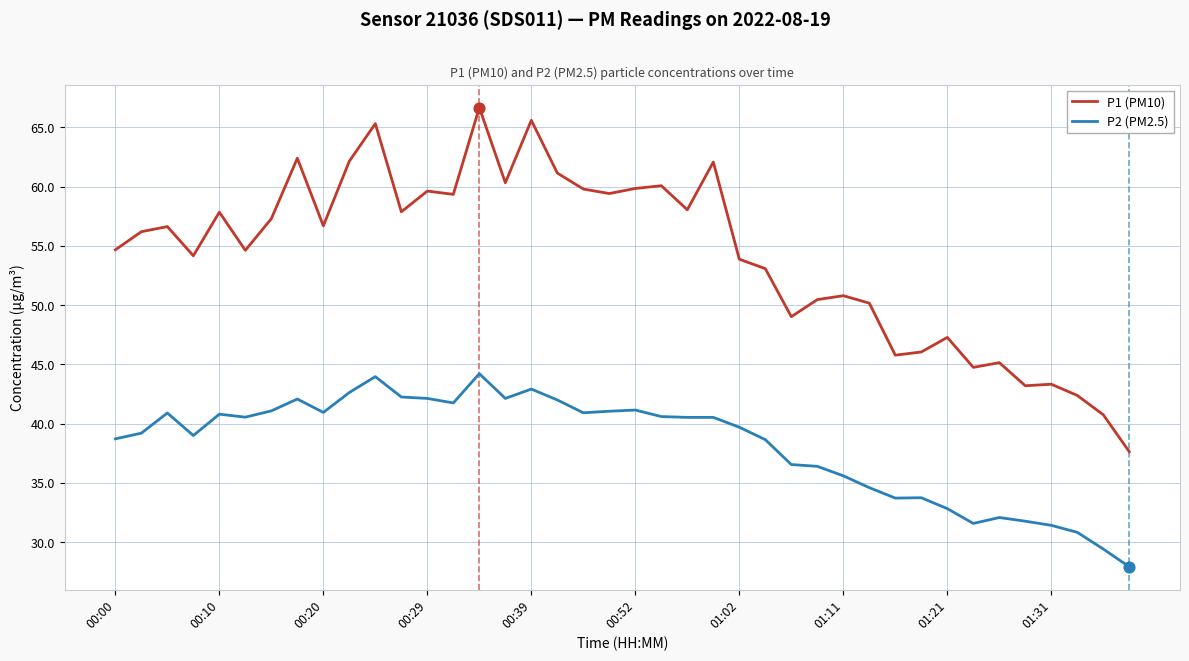

Which series has the widest spread of values?

P1 (PM10)